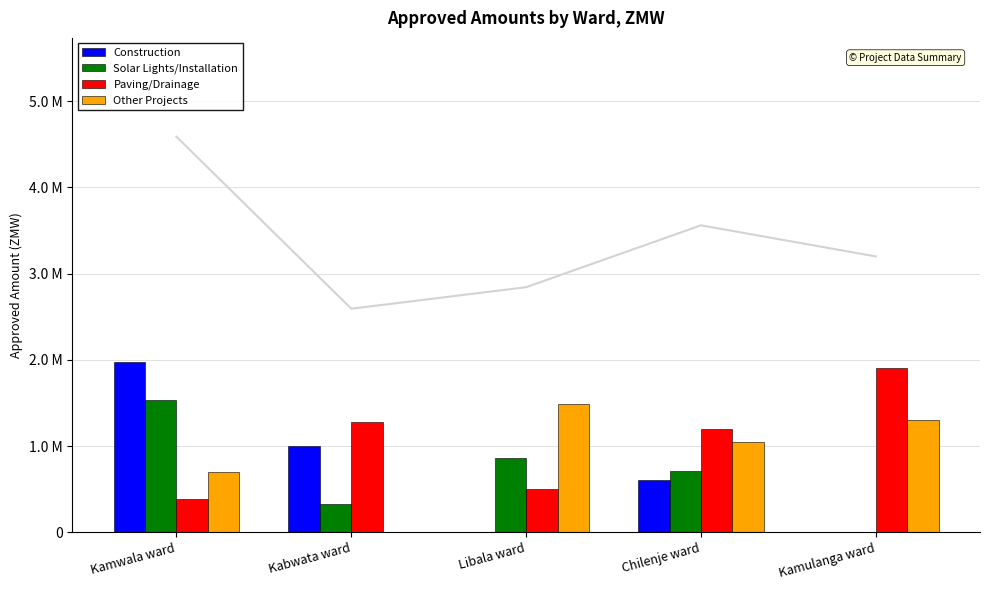

Reading left to right, what are all the values shown in this chart?

Construction: Kamwala ward=1980000.0	Kabwata ward=997858.7	Libala ward=0.0	Chilenje ward=600000.0	Kamulanga ward=0.0
Solar Lights/Installation: Kamwala ward=1530900.0	Kabwata ward=321930.0	Libala ward=856800.0	Chilenje ward=714546.0	Kamulanga ward=0.0
Paving/Drainage: Kamwala ward=385000.0	Kabwata ward=1273388.6	Libala ward=502321.0	Chilenje ward=1195527.0	Kamulanga ward=1900000.0
Other Projects: Kamwala ward=693000.0	Kabwata ward=0.0	Libala ward=1484000.0	Chilenje ward=1051100.0	Kamulanga ward=1300000.0